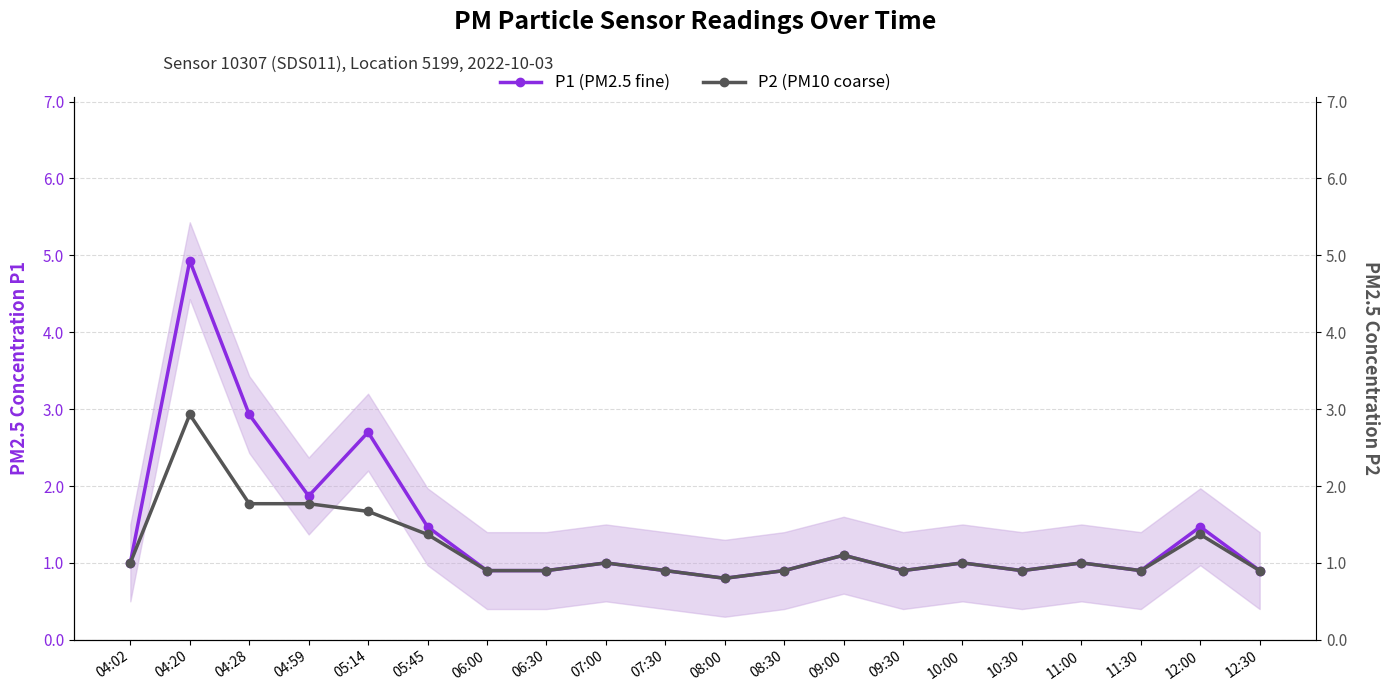

Where is the first local maximum for P2 (PM10 coarse)?

04:20